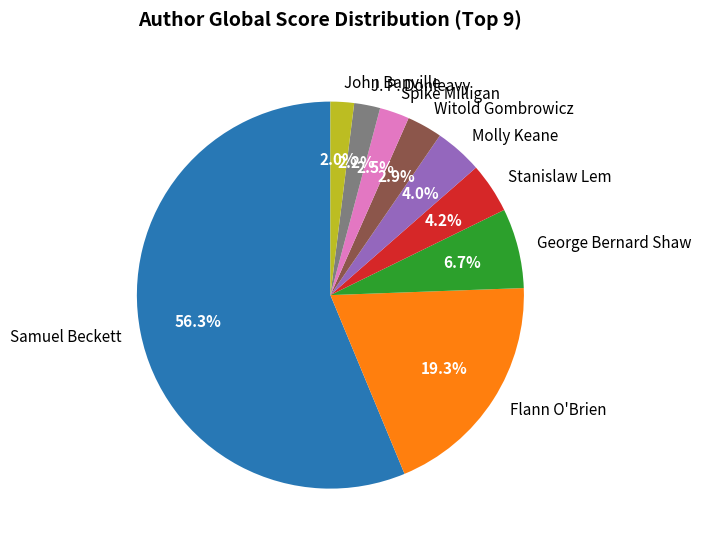

Which slice is the largest?

Samuel Beckett